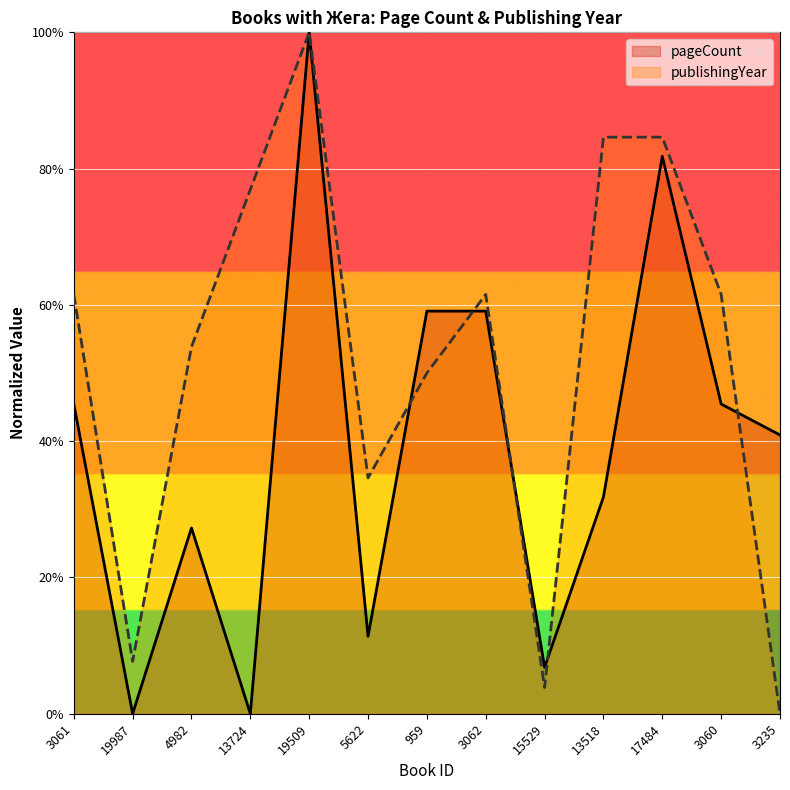

How many values in the pageCount series exceed 40?

7